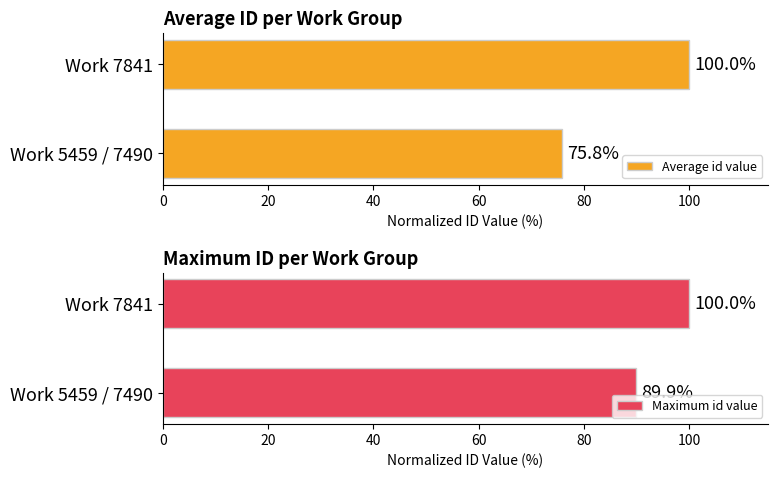

What is the minimum value for Average id value?

75.8